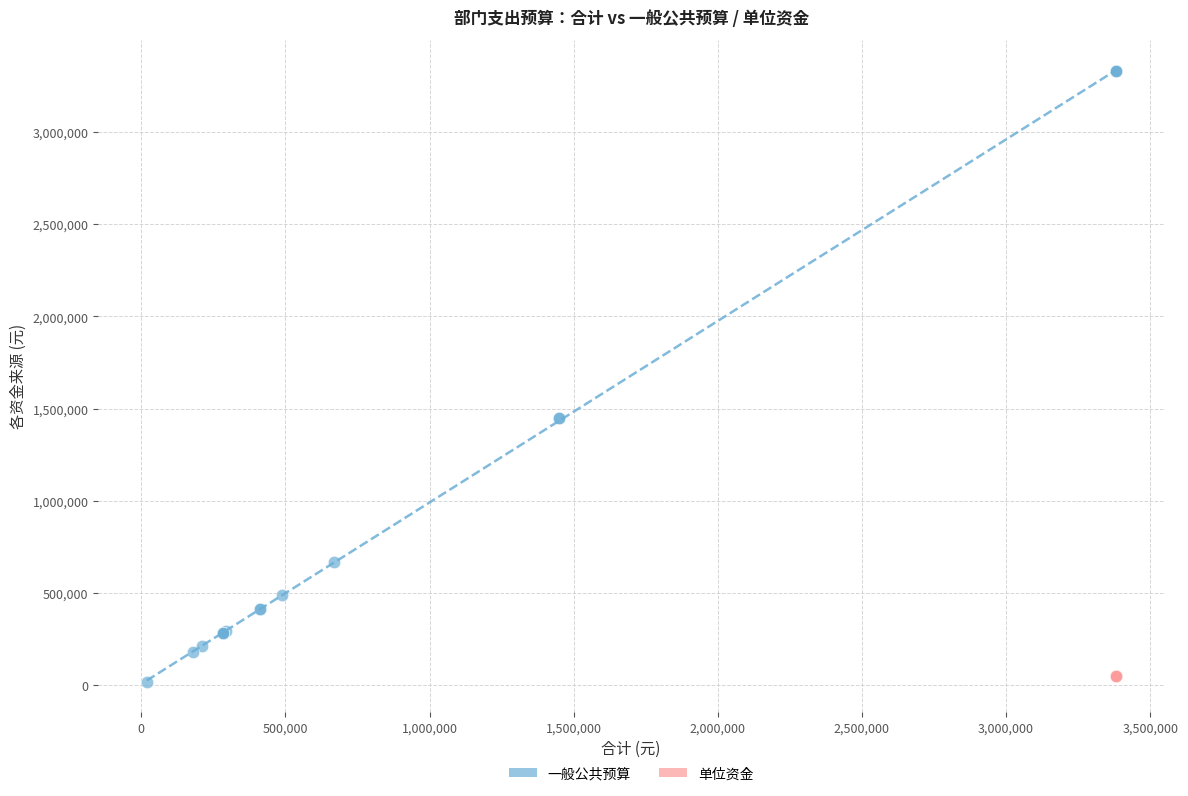

Which series reaches the maximum Y coordinate?

一般公共预算